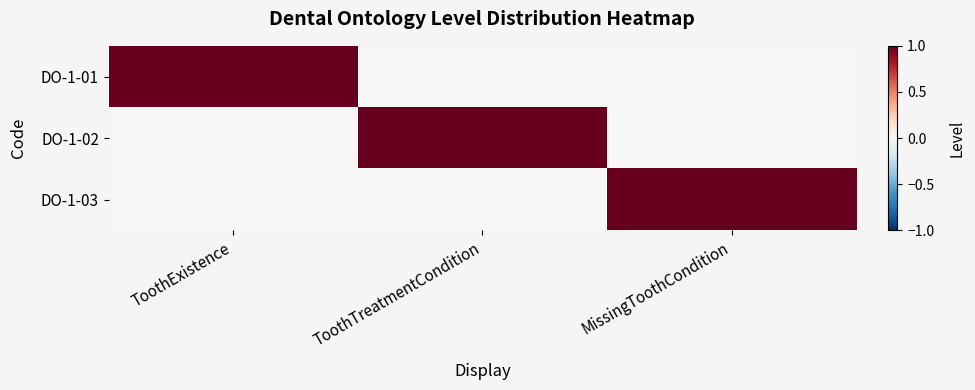

Which series has the largest range (max minus min)?

DO-1-01